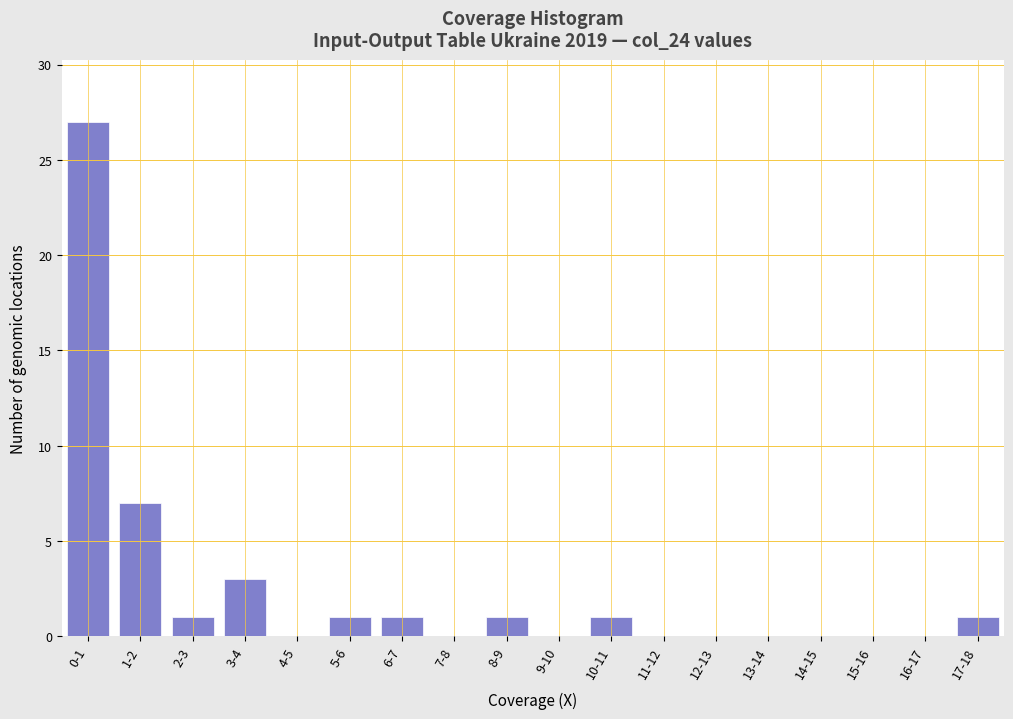

Reading left to right, extract all data points from this chart.

0-1=27	1-2=7	2-3=1	3-4=3	4-5=0	5-6=1	6-7=1	7-8=0	8-9=1	9-10=0	10-11=1	11-12=0	12-13=0	13-14=0	14-15=0	15-16=0	16-17=0	17-18=1